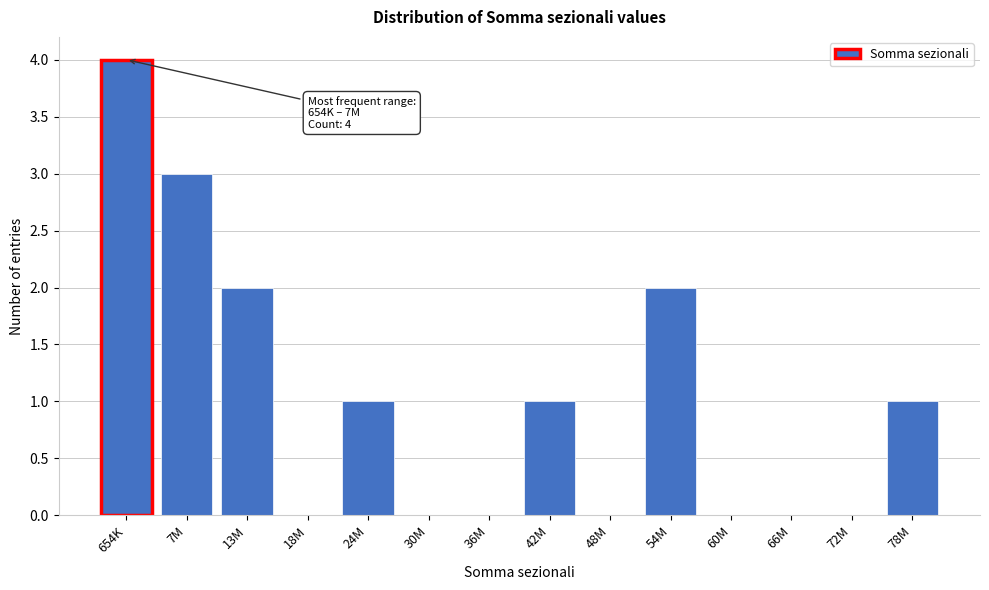

Reading left to right, extract all data points from this chart.

654K=4	7M=3	13M=2	18M=0	24M=1	30M=0	36M=0	42M=1	48M=0	54M=2	60M=0	66M=0	72M=0	78M=1